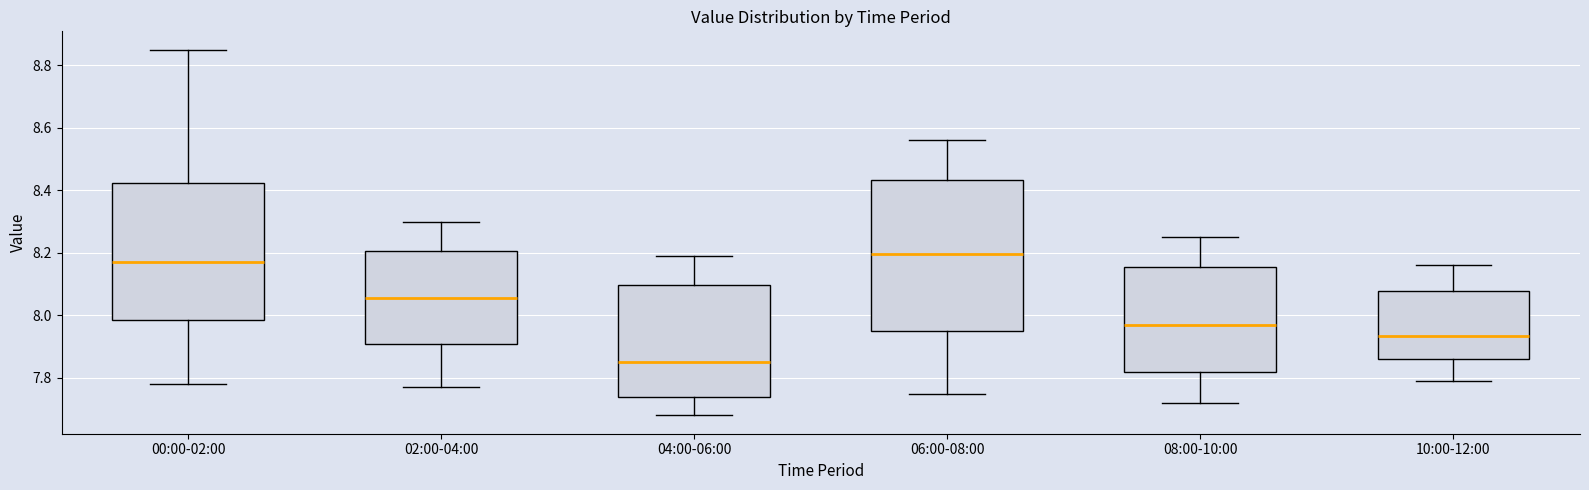

Reading left to right, transcribe this box plot: for each box, give where its median line is, the range the box spans, and where its two whiskers end, as read against the y-axis. The values are not printed on the chart, so give them approximately, as read against the axis.

00:00-02:00: median 8.18, box 7.98 to 8.42, whiskers 7.78 to 8.86
02:00-04:00: median 8.06, box 7.90 to 8.20, whiskers 7.78 to 8.30
04:00-06:00: median 7.86, box 7.74 to 8.10, whiskers 7.68 to 8.20
06:00-08:00: median 8.20, box 7.96 to 8.44, whiskers 7.76 to 8.56
08:00-10:00: median 7.98, box 7.82 to 8.16, whiskers 7.72 to 8.26
10:00-12:00: median 7.94, box 7.86 to 8.08, whiskers 7.80 to 8.16